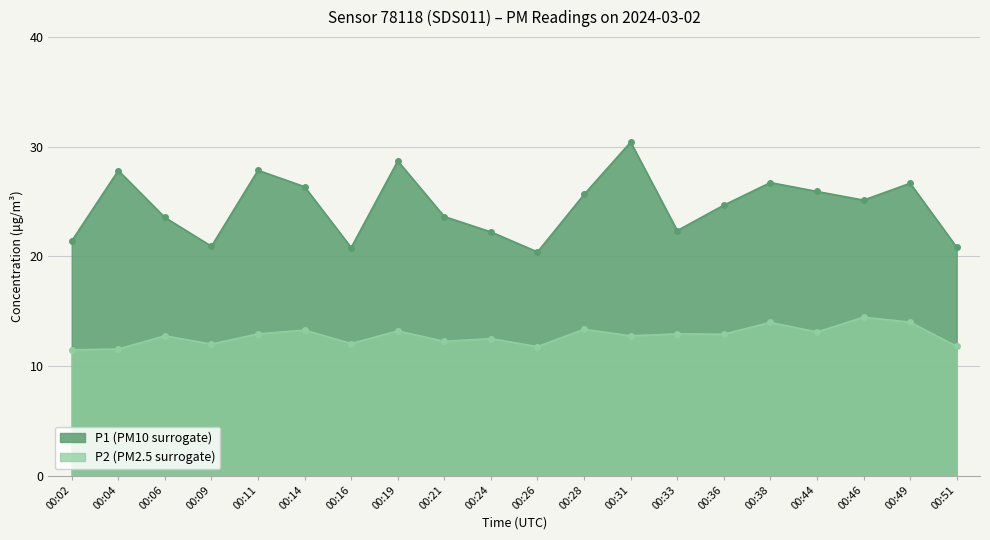

What is the value of the P1 point at the 5th from the left?

27.9